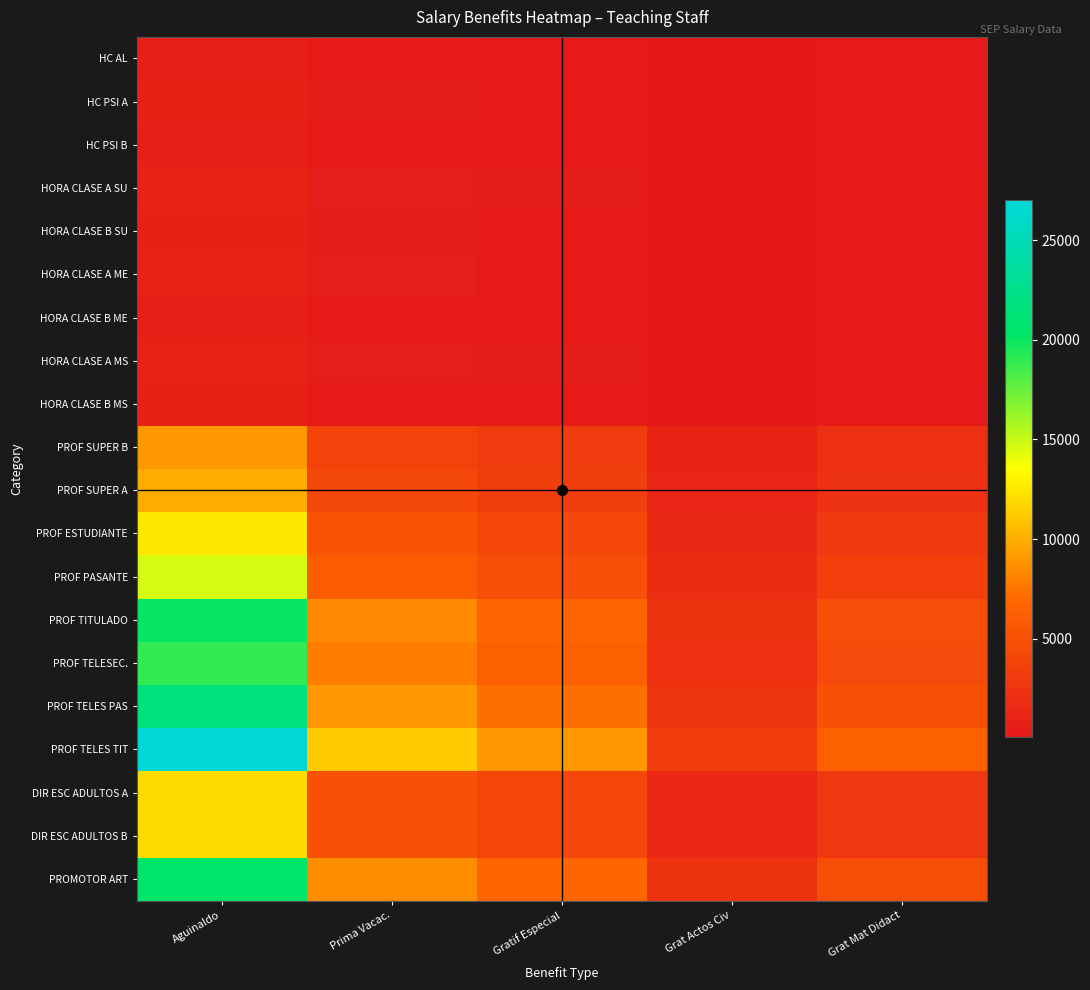

Which has a higher value, Prima Vacac. or Grat Mat Didact?

Prima Vacac.